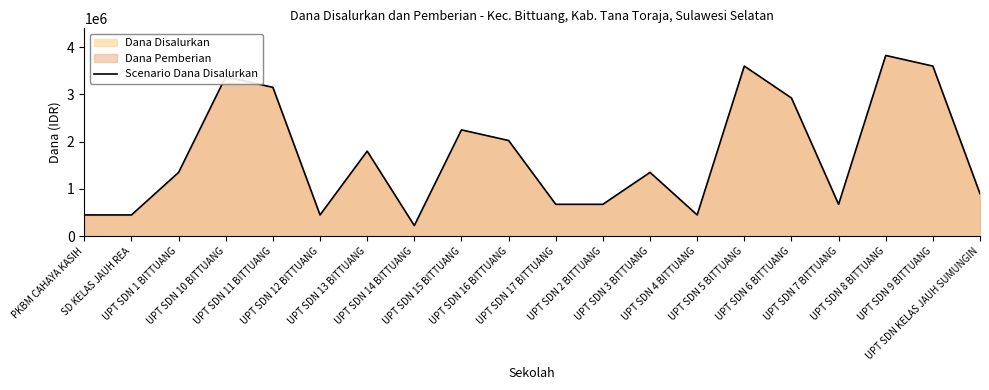

At which label does the data first exceed 1350000?

UPT SDN 10 BITTUANG